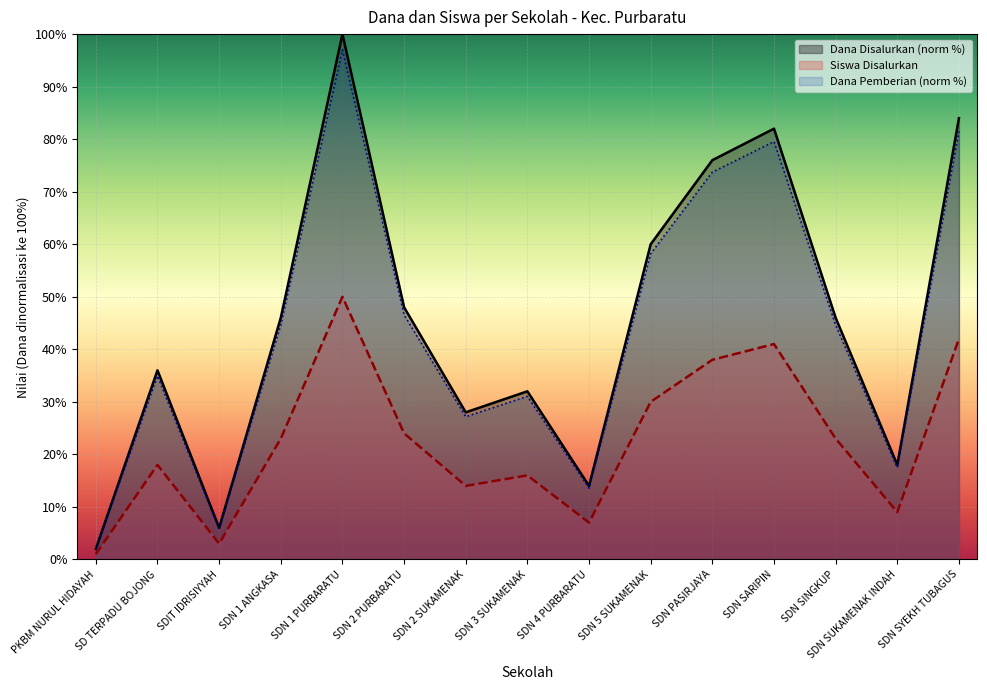

How many interior local peaks does the Dana Pemberian series have?

4